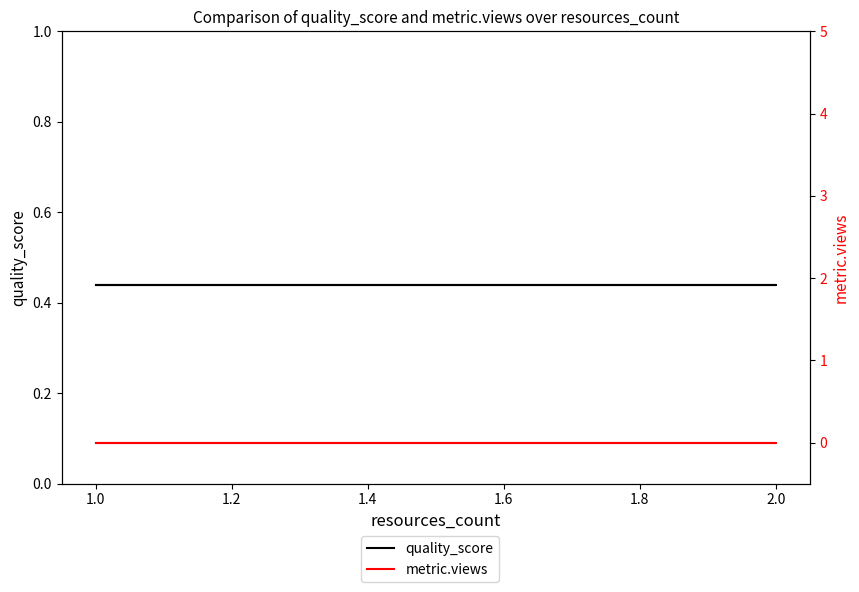

What is the maximum value shown in the chart?

0.4